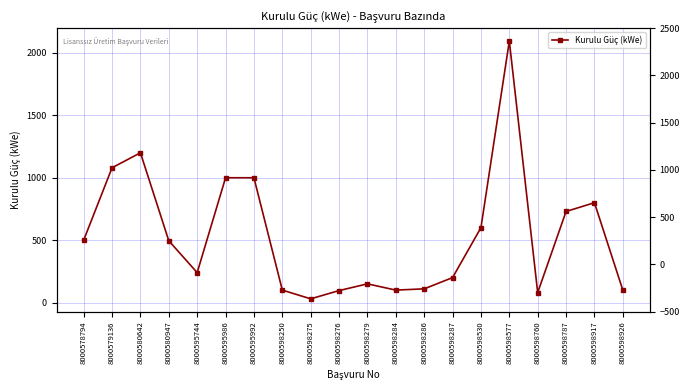

Count the number of data series in this chart.

1